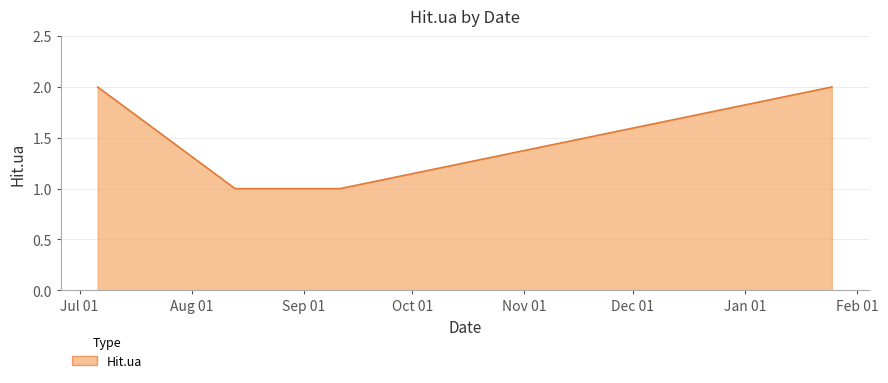

Reading left to right, list all the values displayed in this chart.

2	1	1	1	1	2